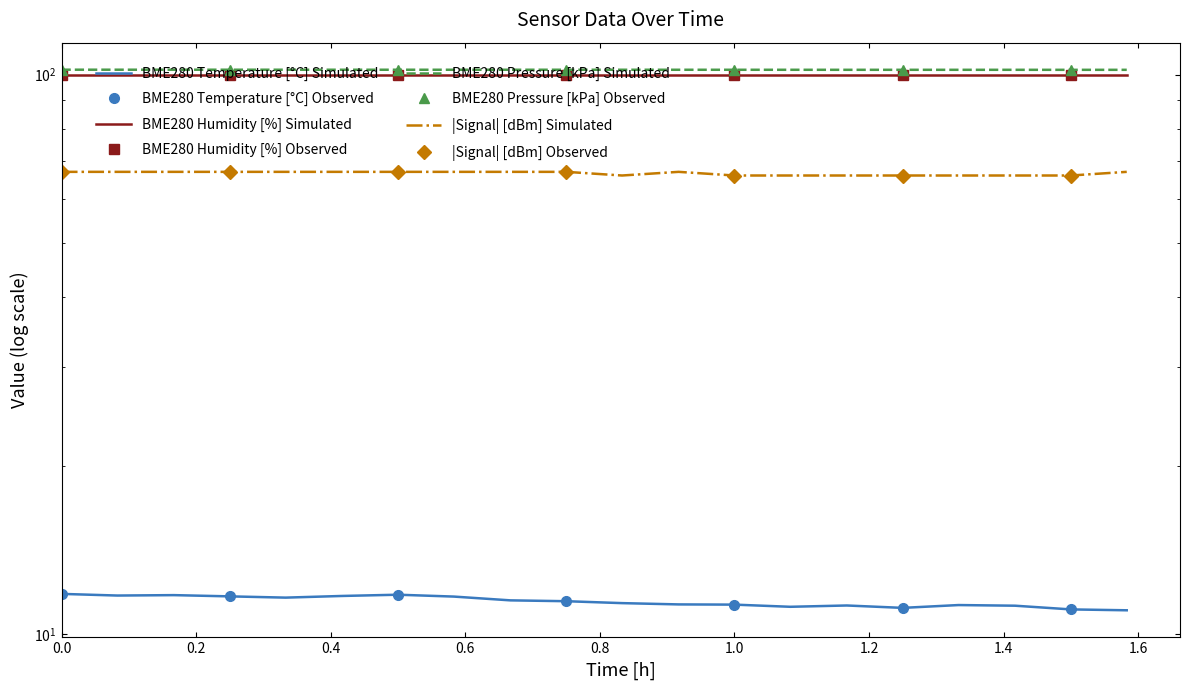

In BME280_pressure, how many points are lower than both neighbors (excluding endpoints)?

5